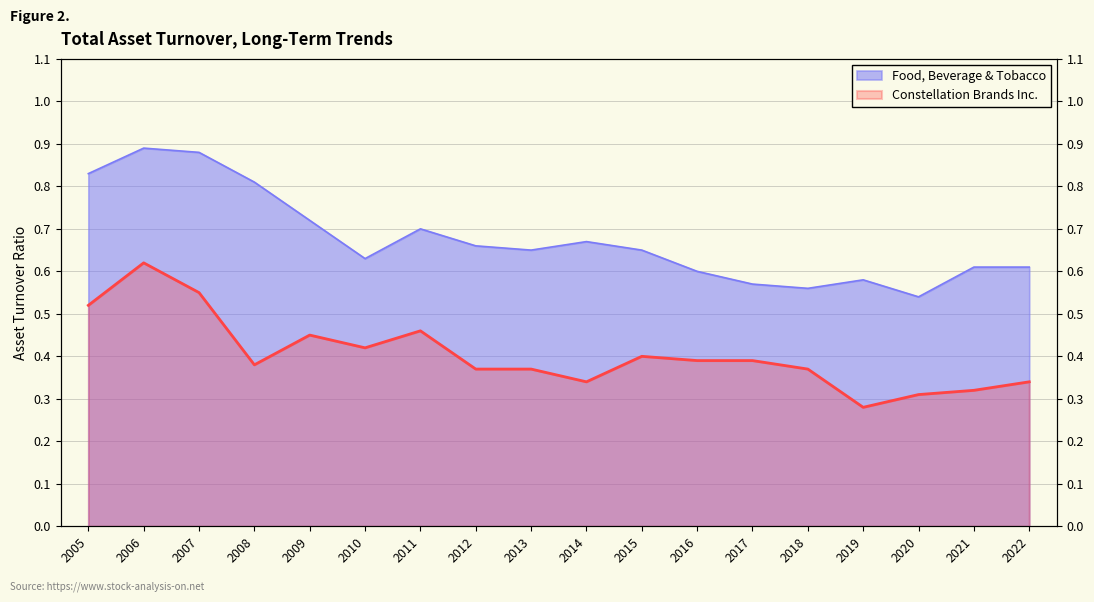

List the labels in order of Constellation Brands Inc. value, largest first.

2006, 2007, 2005, 2011, 2009, 2010, 2015, 2016, 2017, 2008, 2012, 2013, 2018, 2014, 2022, 2021, 2020, 2019